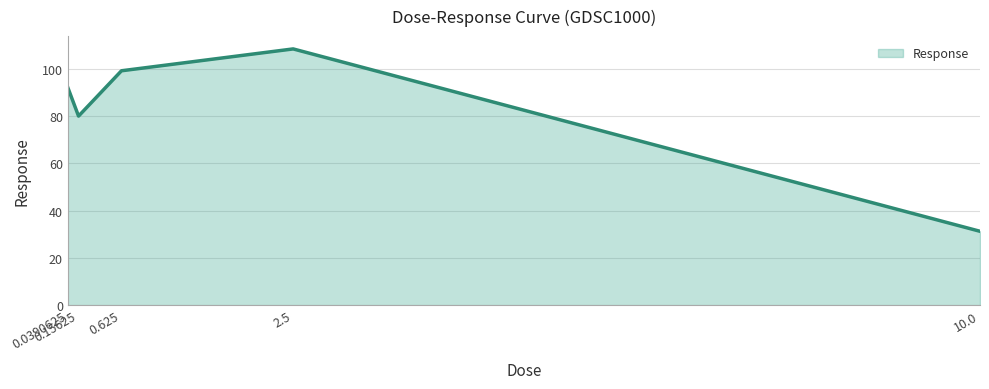

How many lines are shown in the chart?

1